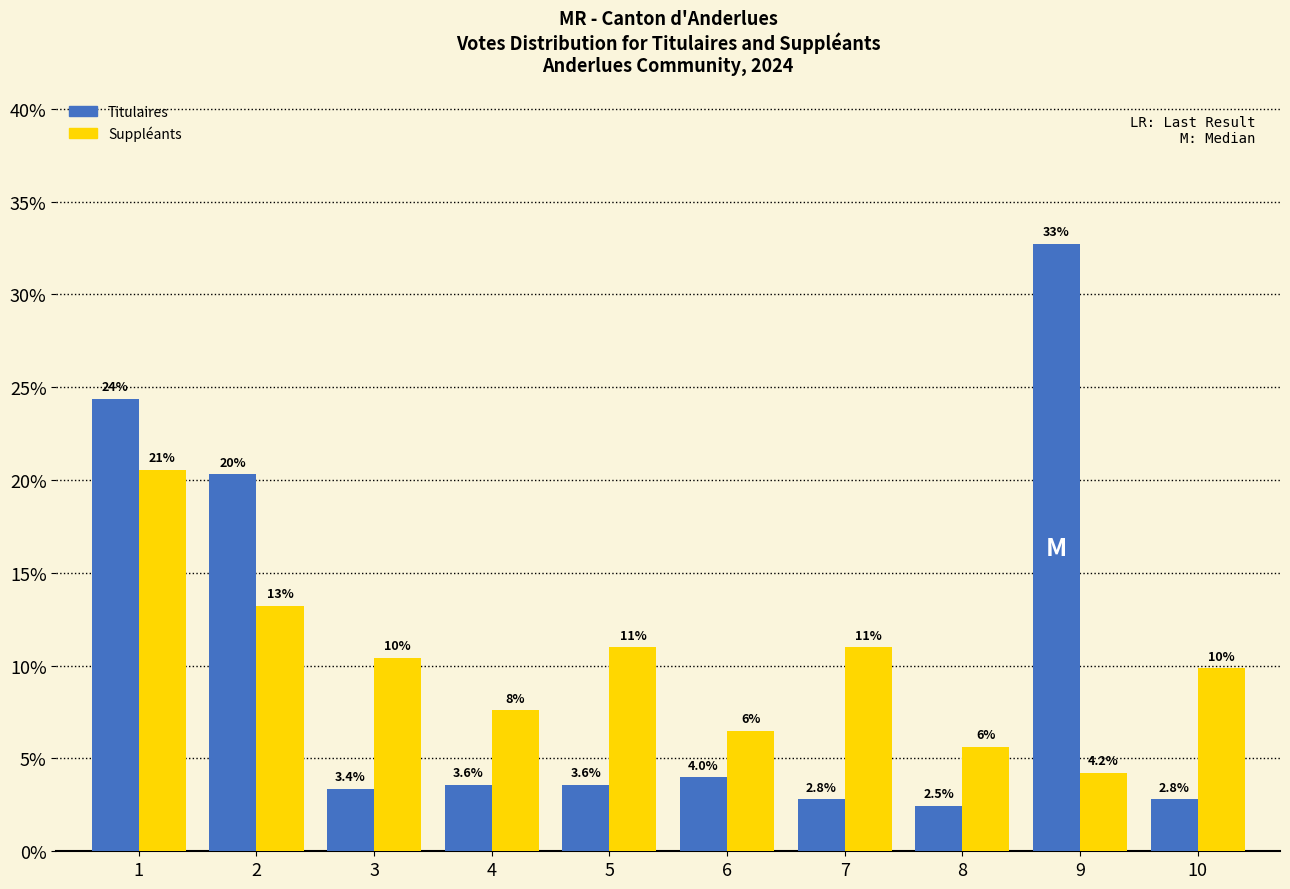

The value of Suppléants at 5 is 11.0. True or false?

True